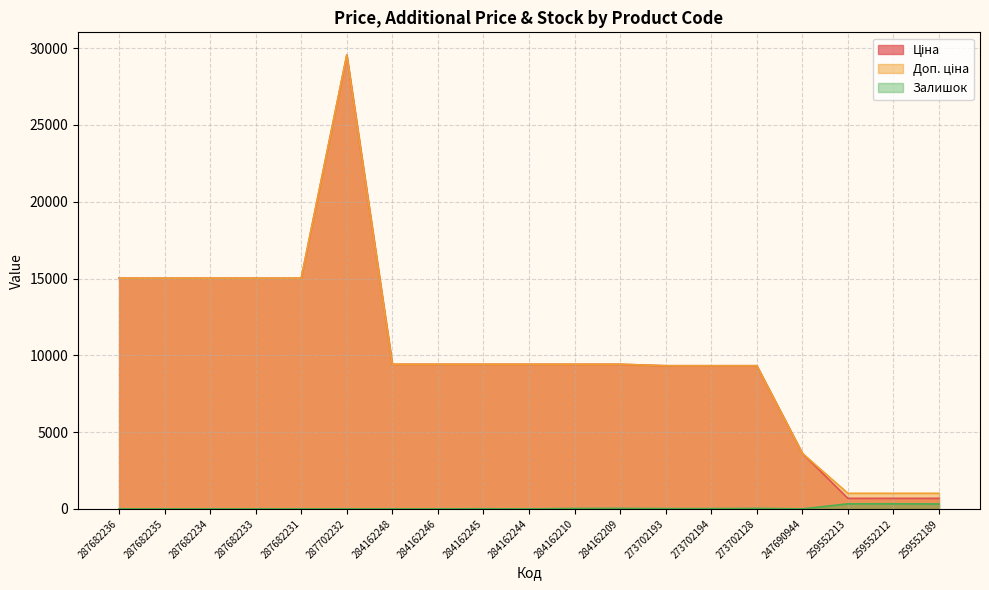

Is the value of Доп. ціна at 247690944 greater than the value of Ціна at 287682236?

No